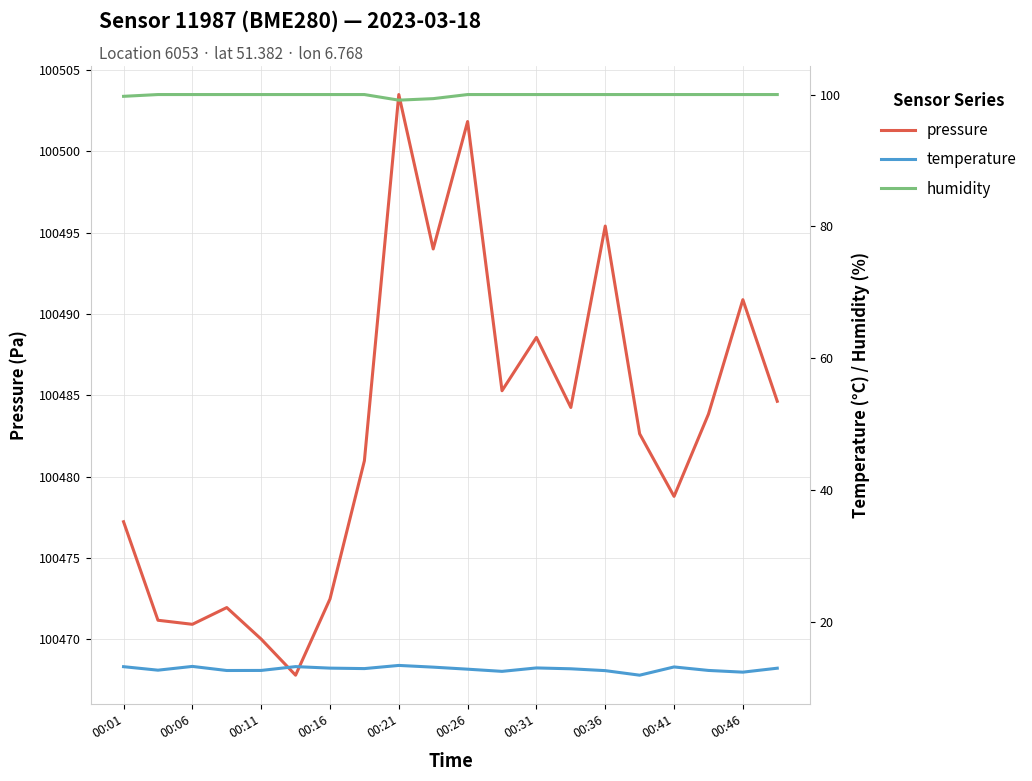

What are all the series names shown in the legend?

pressure, temperature, humidity